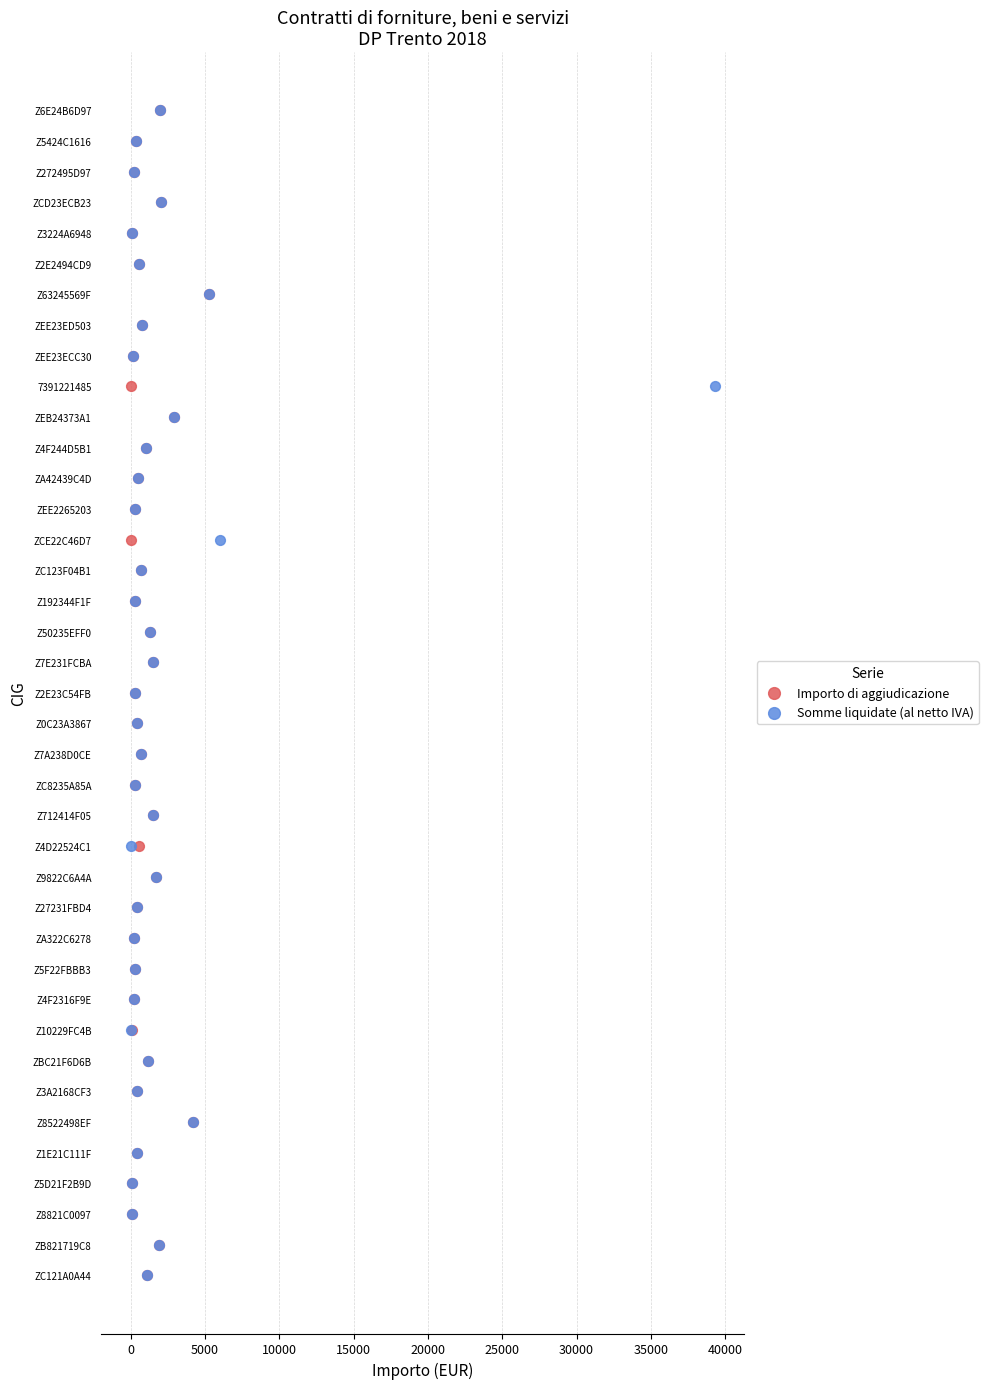

What are all the series names shown in the legend?

Importo di aggiudicazione, Somme liquidate (al netto IVA)